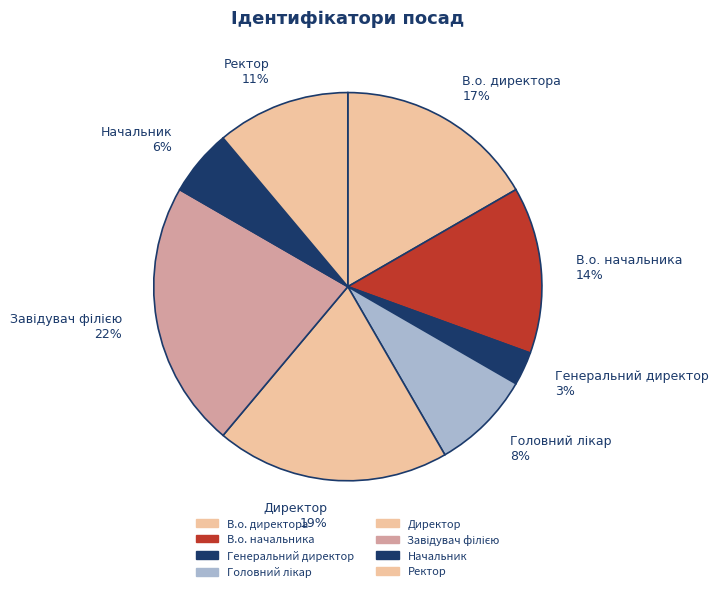

To the nearest percent, what portion does В.о. начальника 14% represent?

14%